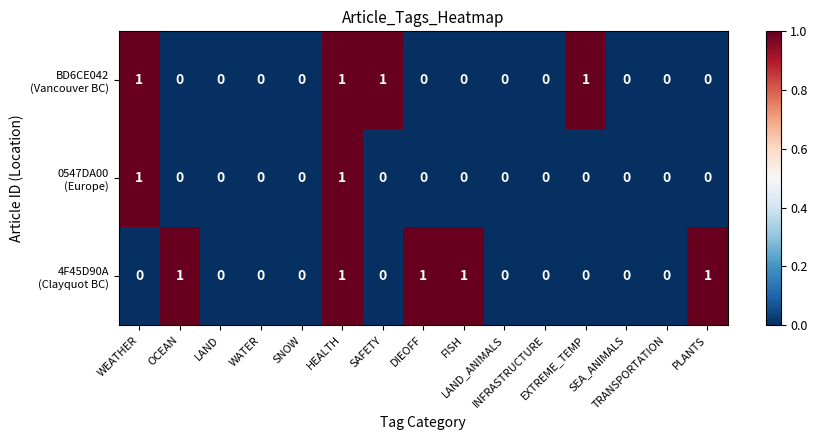

Count the number of data series in this chart.

3